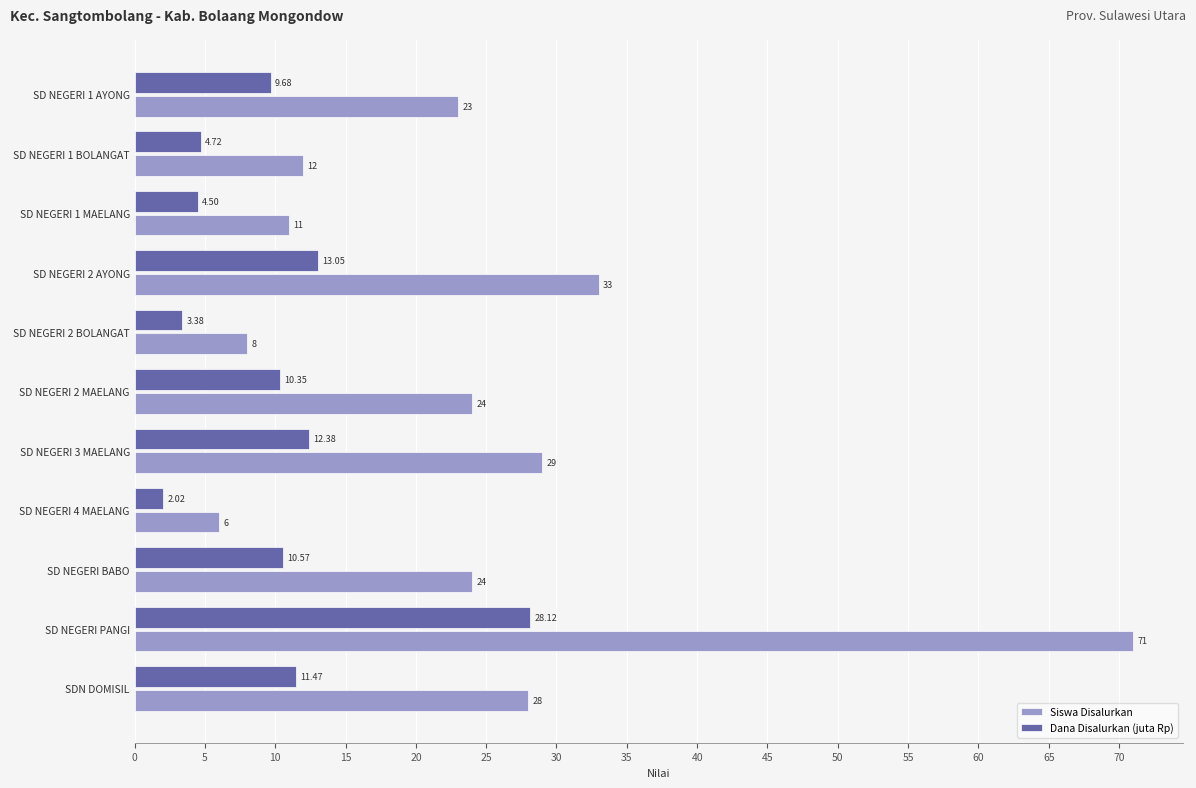

What is the sum of all Siswa Disalurkan values?

269.0